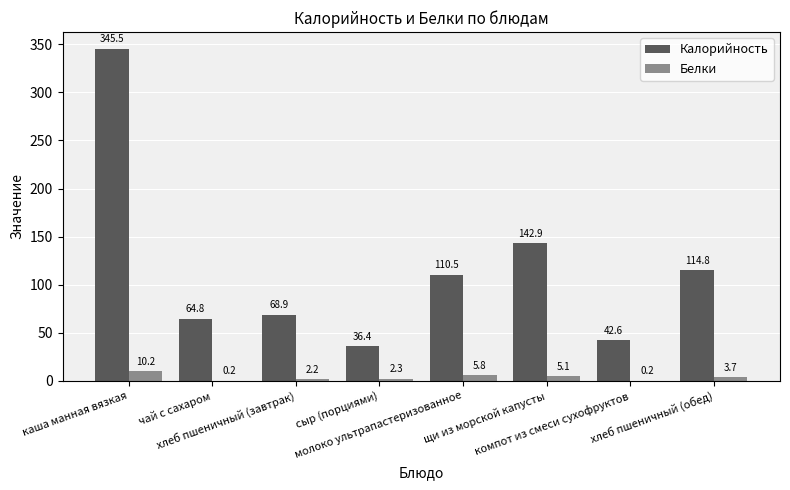

How many values in the Белки series exceed 3?

4